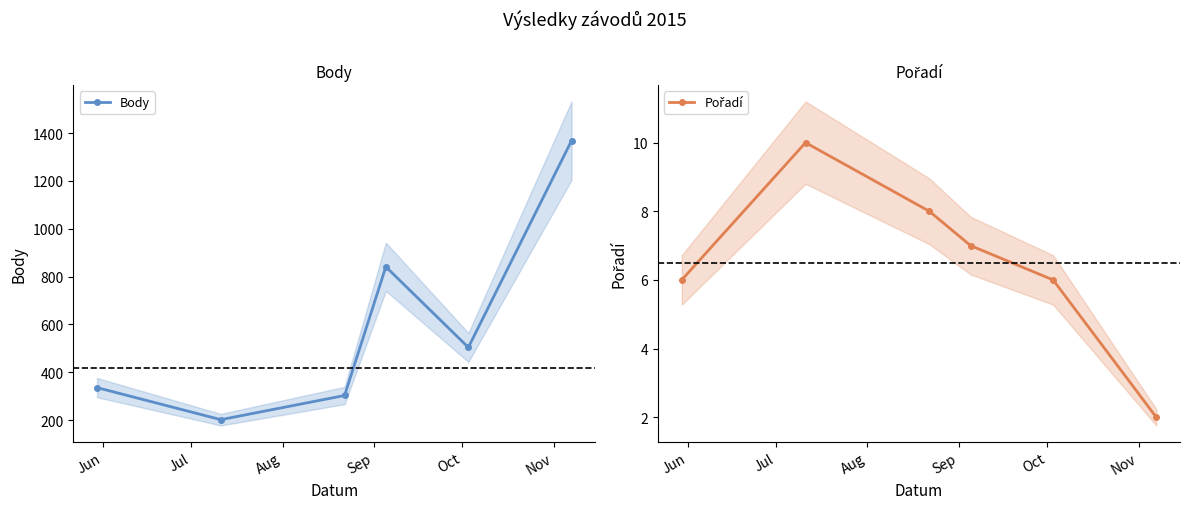

How many values in the Pořadí series exceed 7?

2